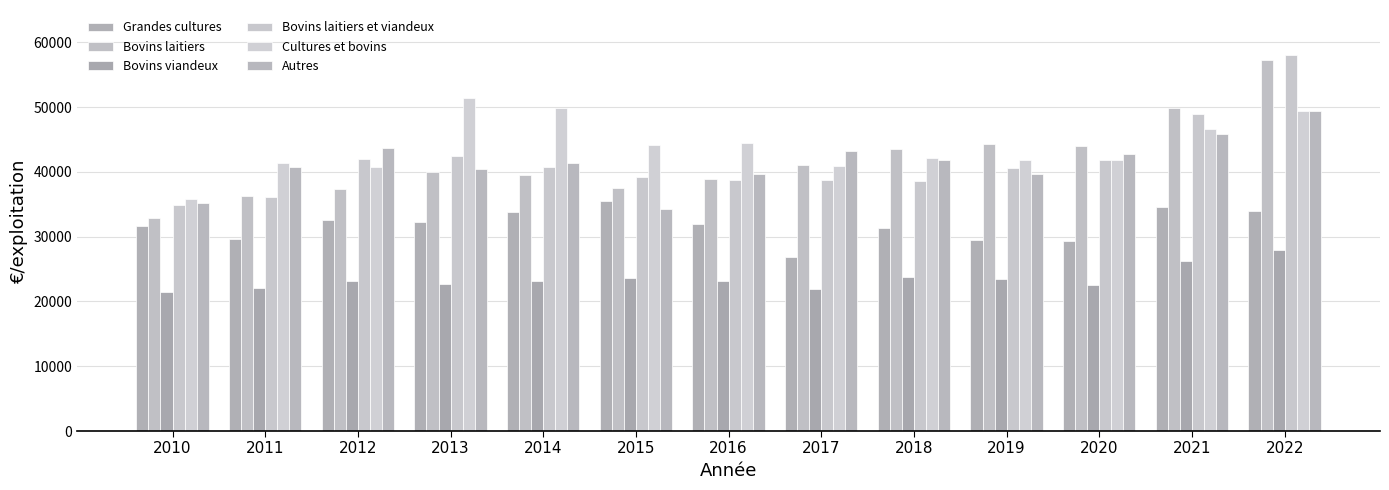

Which series changed the most between 2016 and 2022?

Bovins laitiers et viandeux